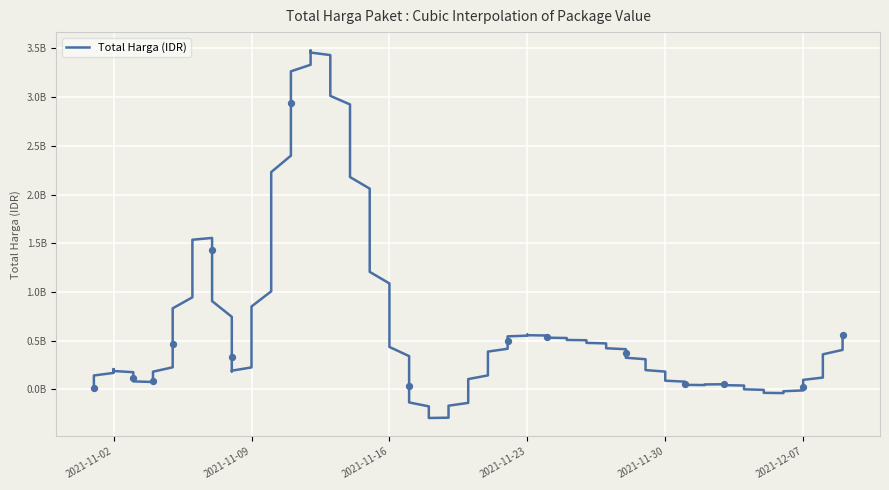

Which has a higher value, 2021-11-05 or 2021-11-04?

2021-11-05